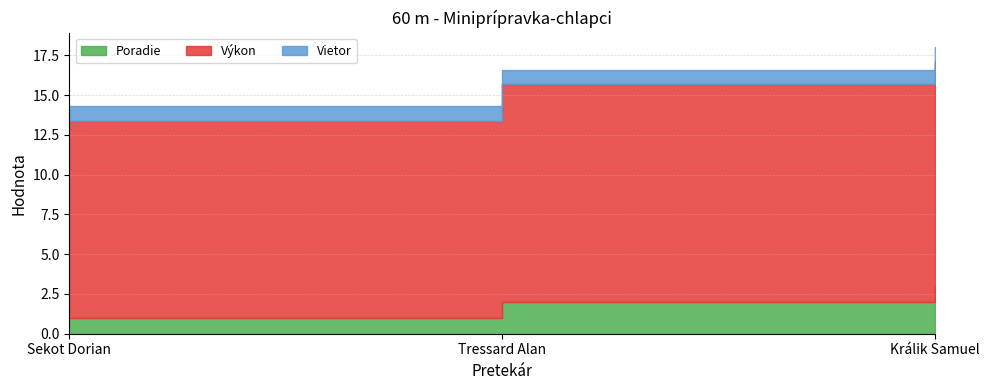

Reading left to right, what are all the values shown in this chart?

Poradie: 1.0	2.0	3.0
Výkon: 12.4	13.7	14.1
Vietor: 0.9	0.9	0.9